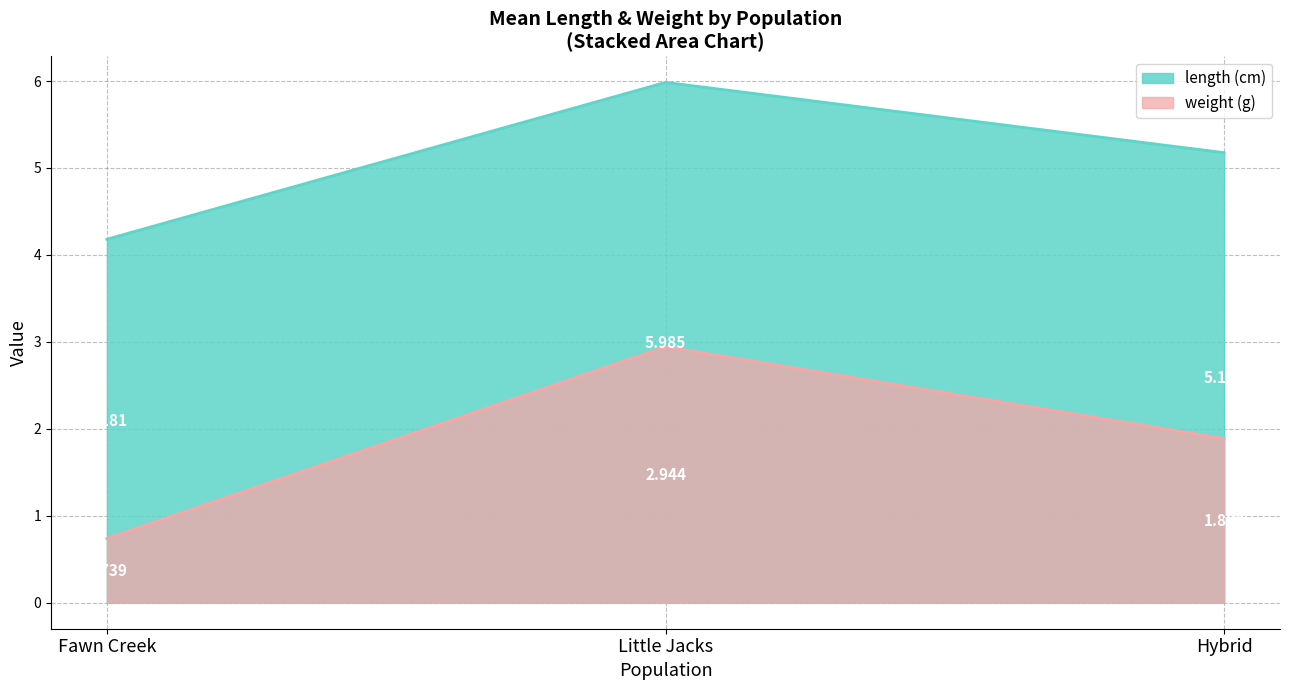

At how many categories does at least one series exceed 5?

2